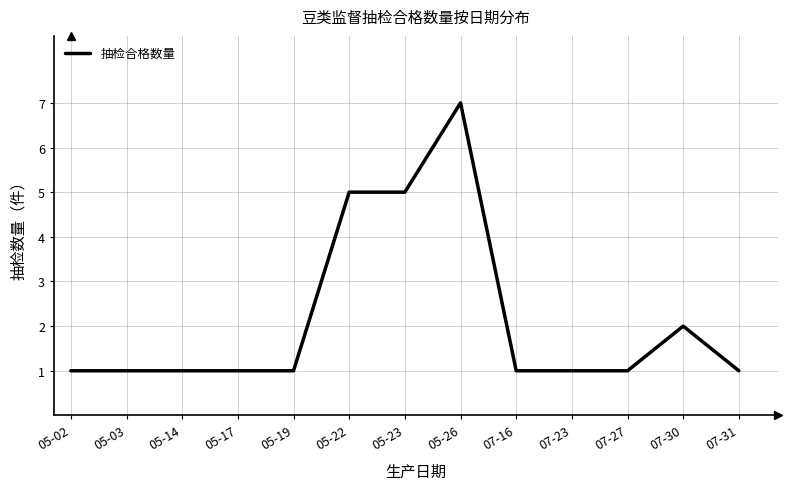

What is the minimum value shown in the chart?

1